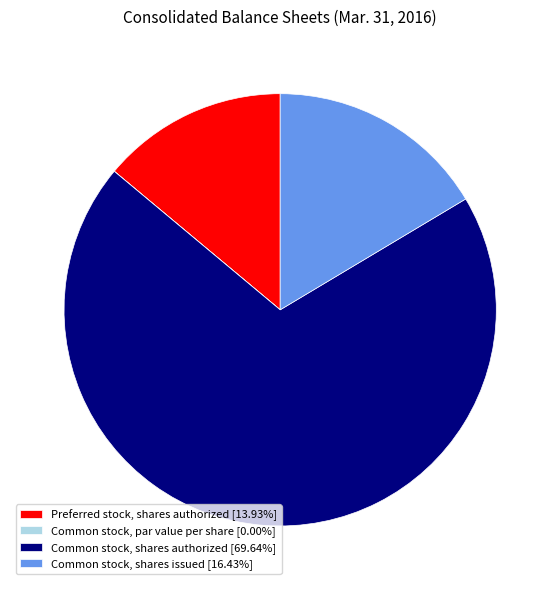

Is there any slice that represents more than half of the pie?

Yes